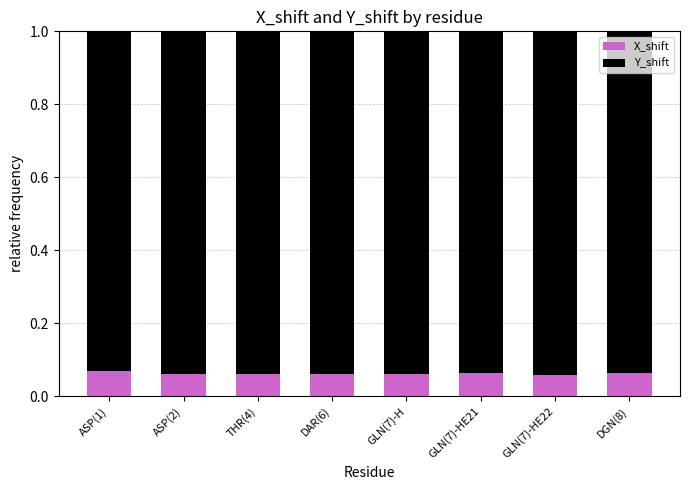

What is the total value across all series at DAR(6)?

1.0